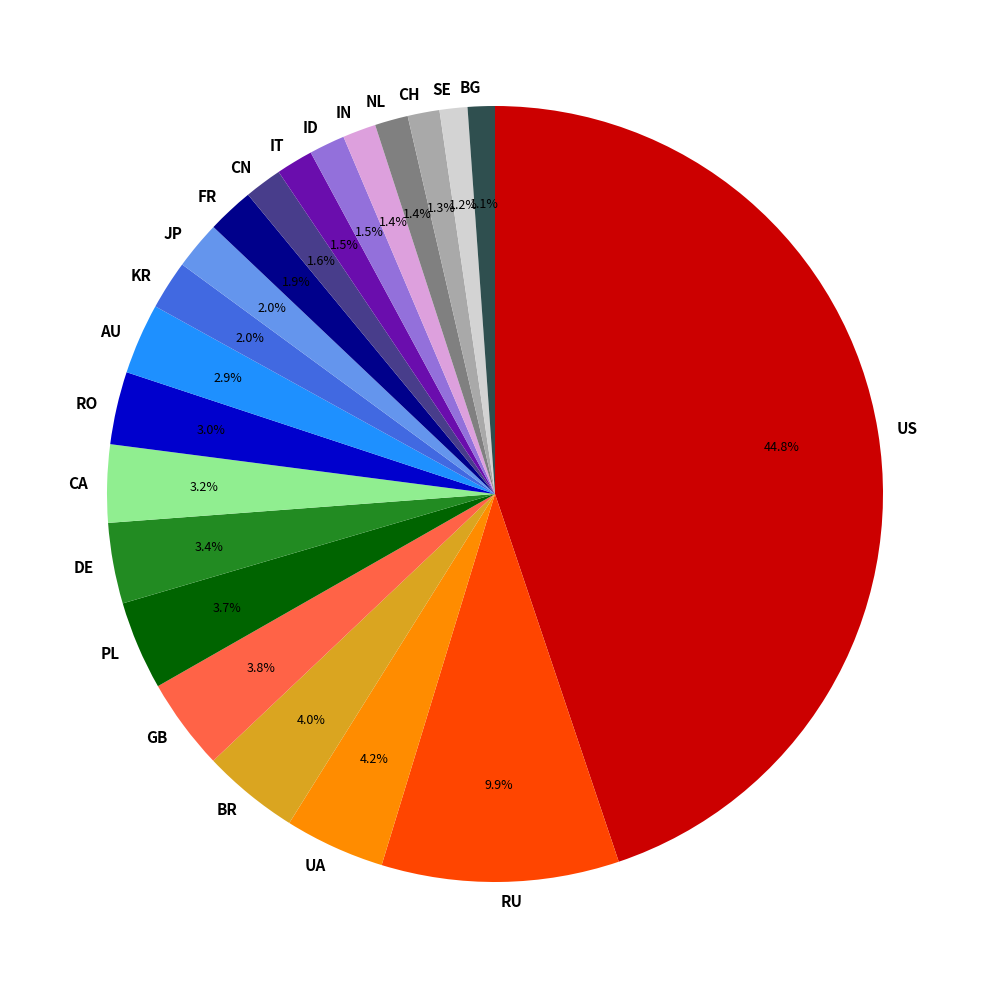

Which slice is the largest?

US